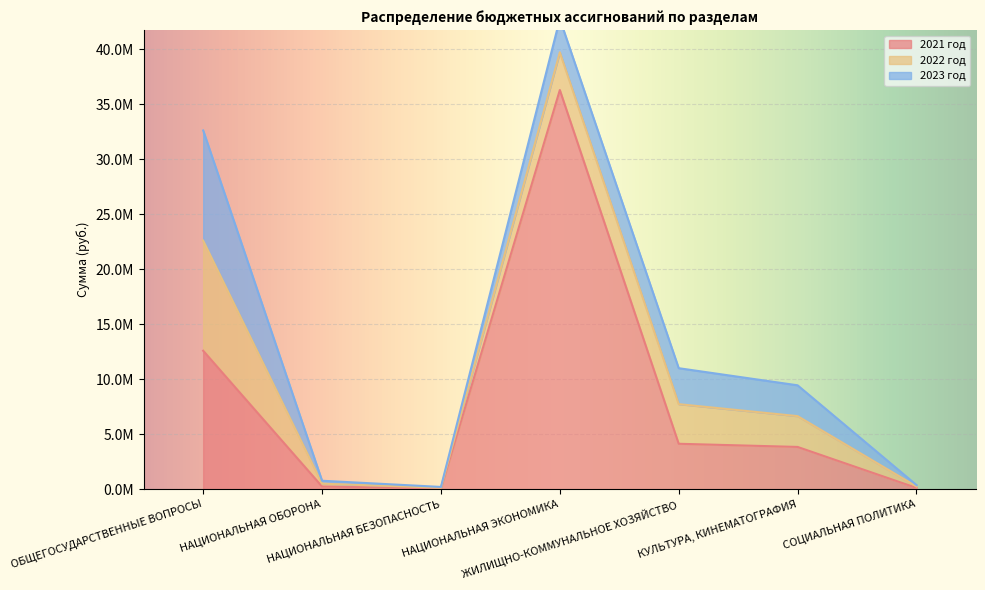

What is the value of the 2023 год point at the 7th from the left?

130000.0